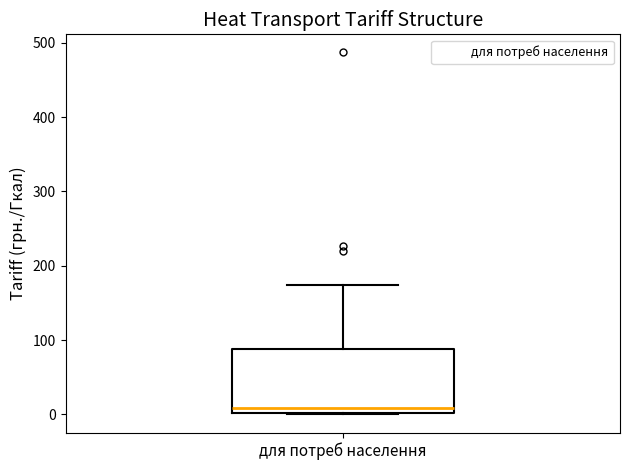

Where does the median line of the box for для потреб населення sit on the y-axis? The values are not printed on the chart, so give them approximately, as read against the axis.

10